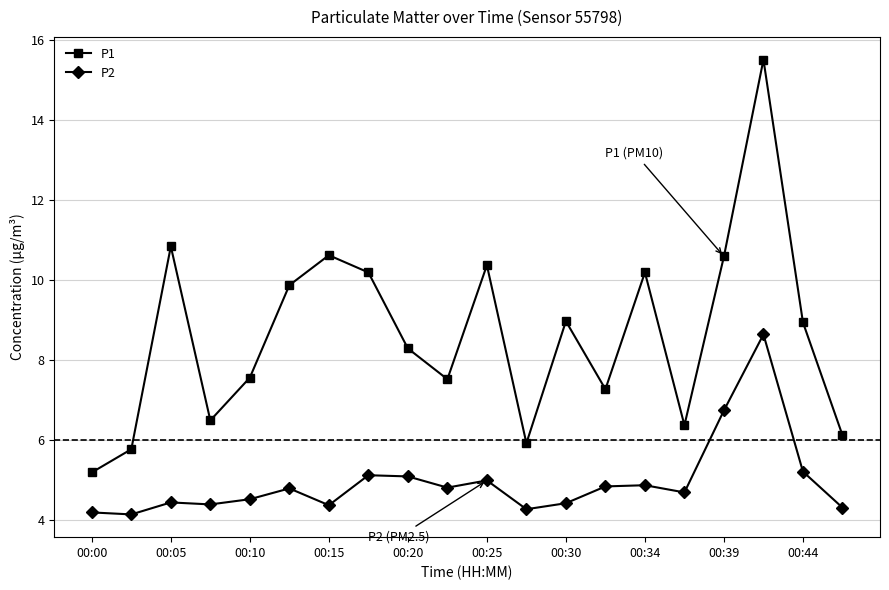

How many data points in P1 are less than 8?

9